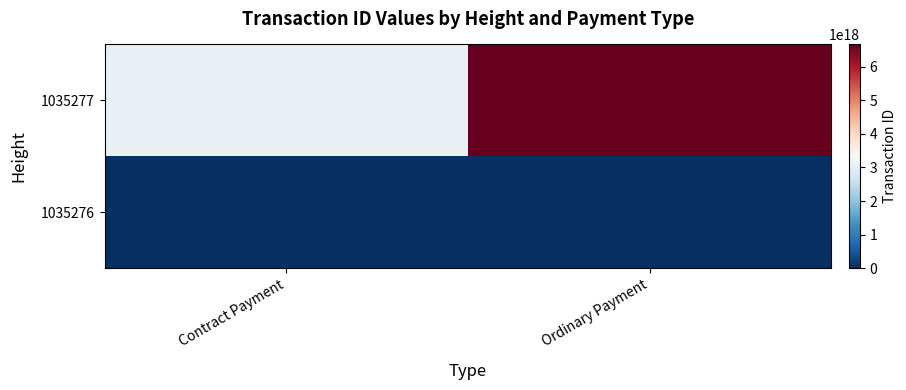

Reading right to left, what are all the values shown in this chart?

1035277: Ordinary Payment=6670474317752695808	Contract Payment=3095930034279389696
1035276: Ordinary Payment=0	Contract Payment=0